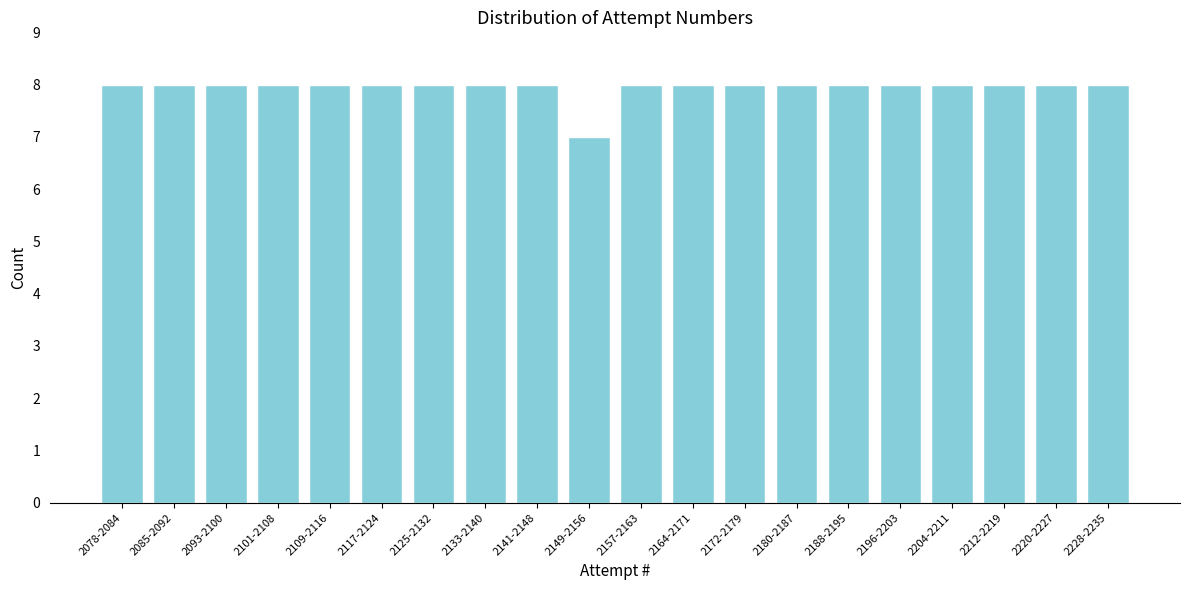

Reading left to right, transcribe all the data shown in this chart.

2078-2084=8	2085-2092=8	2093-2100=8	2101-2108=8	2109-2116=8	2117-2124=8	2125-2132=8	2133-2140=8	2141-2148=8	2149-2156=7	2157-2163=8	2164-2171=8	2172-2179=8	2180-2187=8	2188-2195=8	2196-2203=8	2204-2211=8	2212-2219=8	2220-2227=8	2228-2235=8